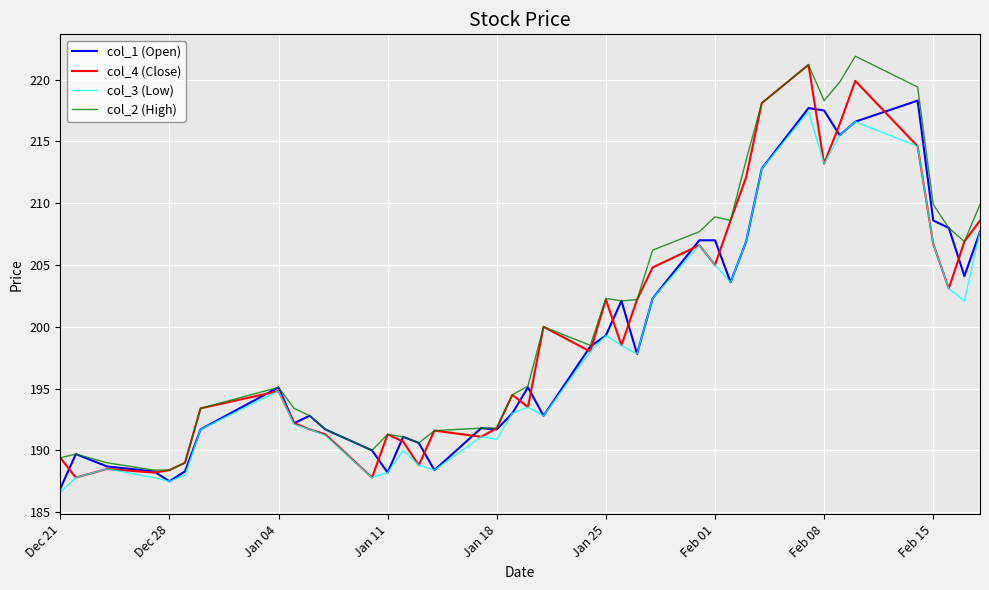

Rank the series by their average value, from highest to lowest.

col_2 (High), col_4 (Close), col_1 (Open), col_3 (Low)